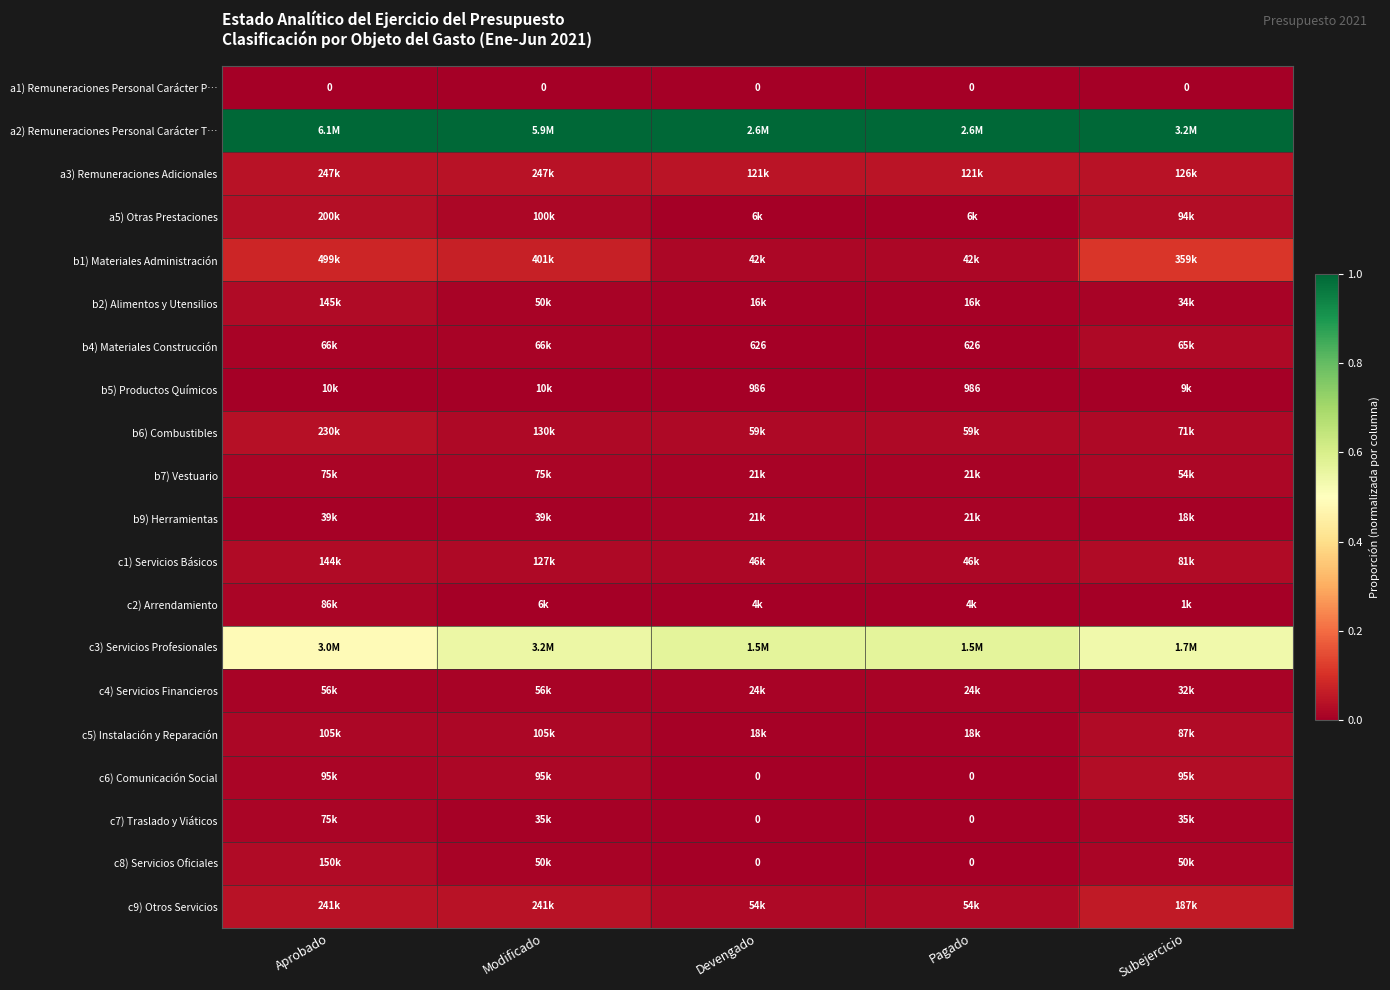

True or false: b9) Herramientas has a value of 0.0 at Subejercicio.

True